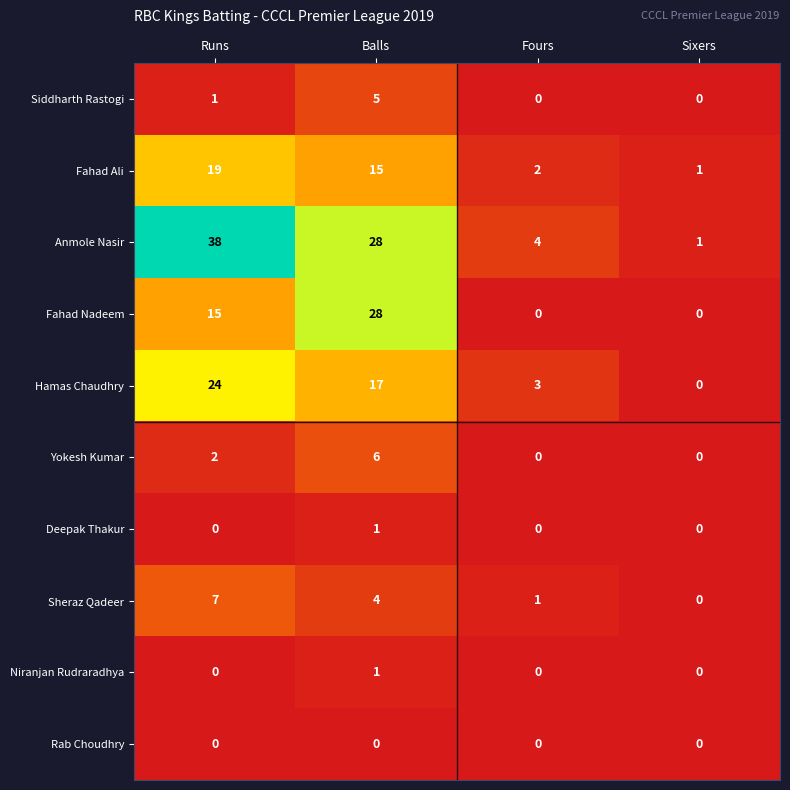

True or false: Deepak Thakur has a value of 1 at Sixers.

False